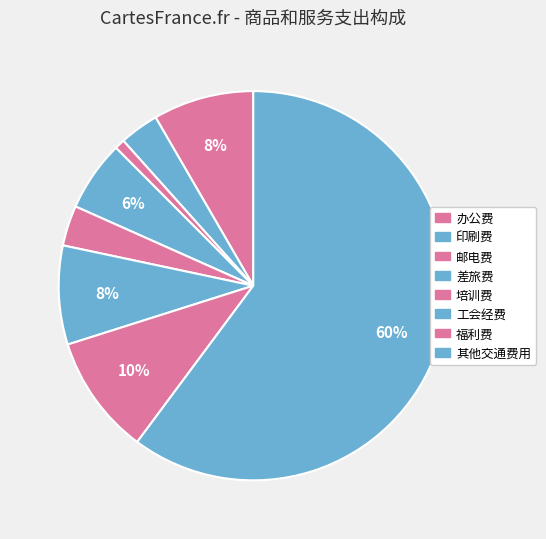

How many segments does this pie chart have?

8